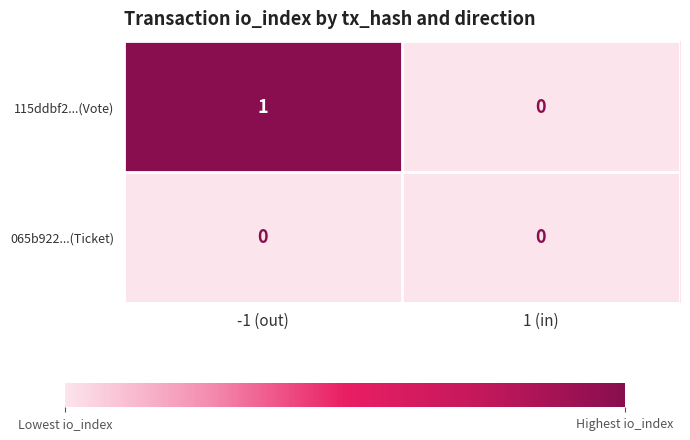

Reading left to right, transcribe all the data shown in this chart.

115ddbf2...(Vote): 1	0
065b922...(Ticket): 0	0